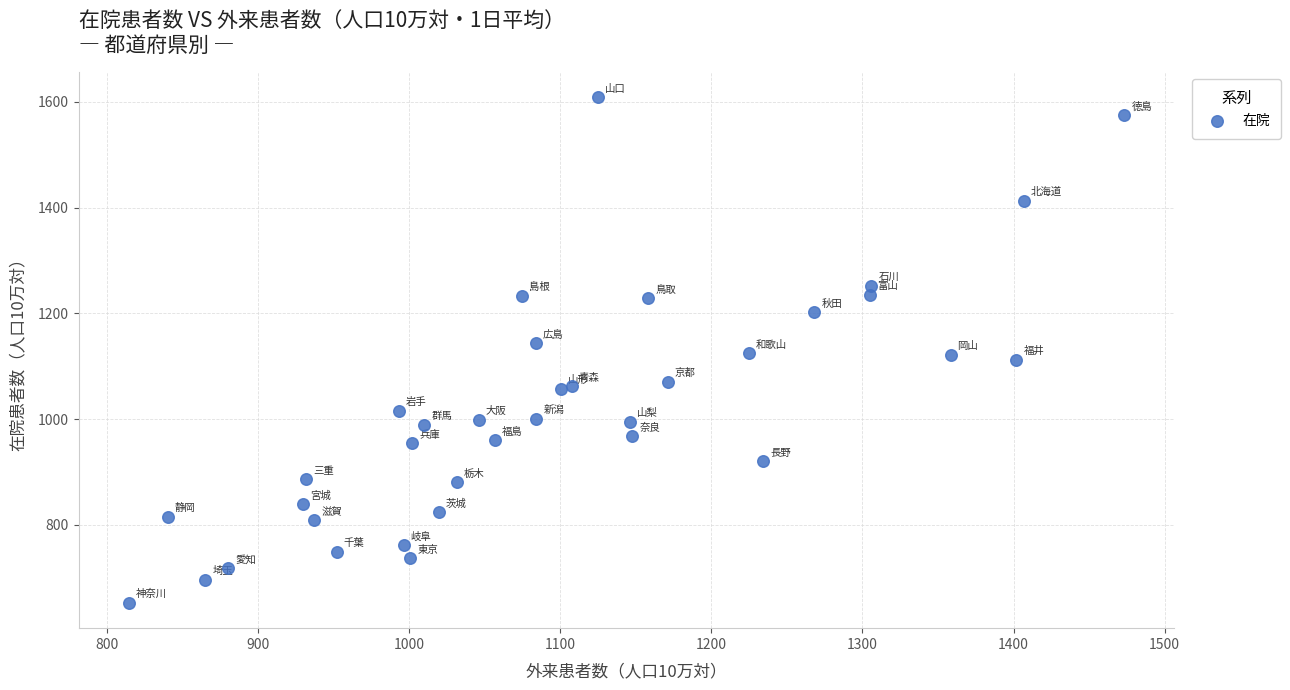

What is the range of Y values (max minus min)?

956.2